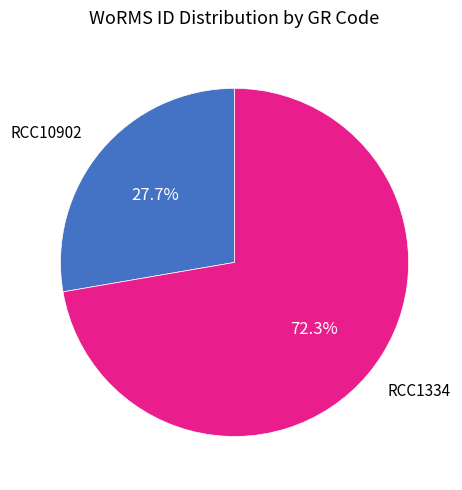

How many segments does this pie chart have?

2